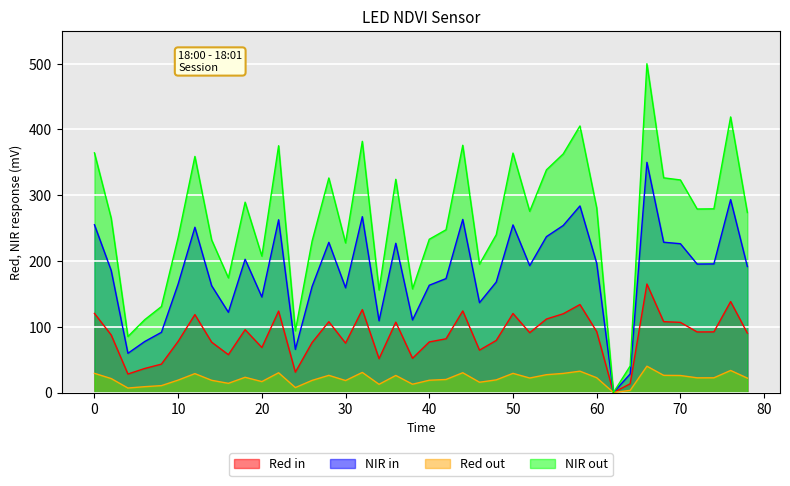

What is the sum of all NIR out values?

10487.0